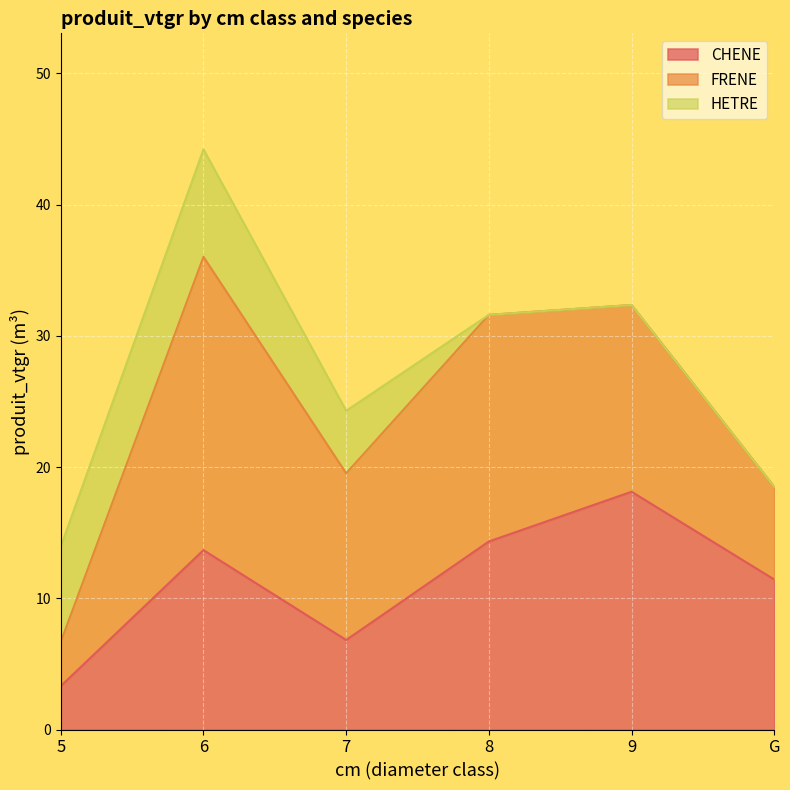

At which label does CHENE reach its minimum?

5